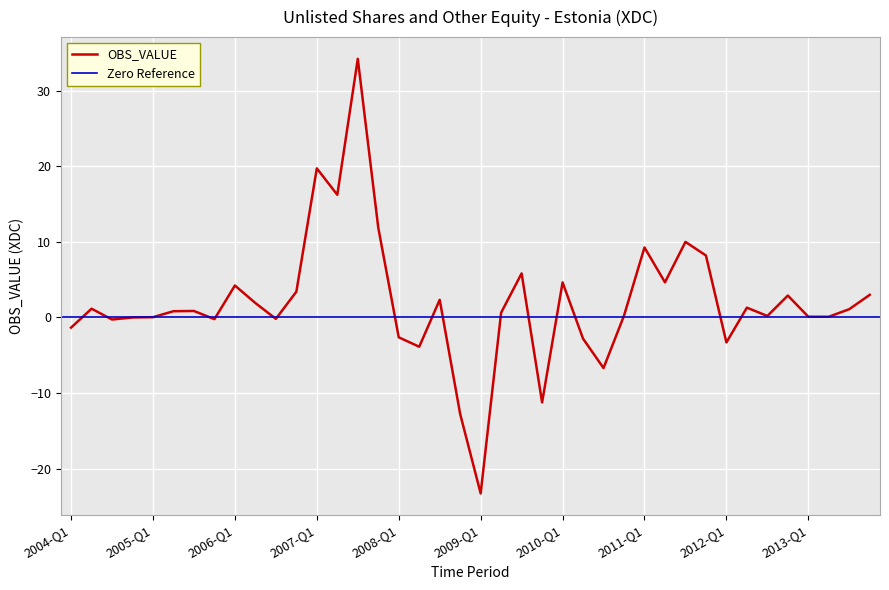

Is this an area chart (filled region under the line)?

No